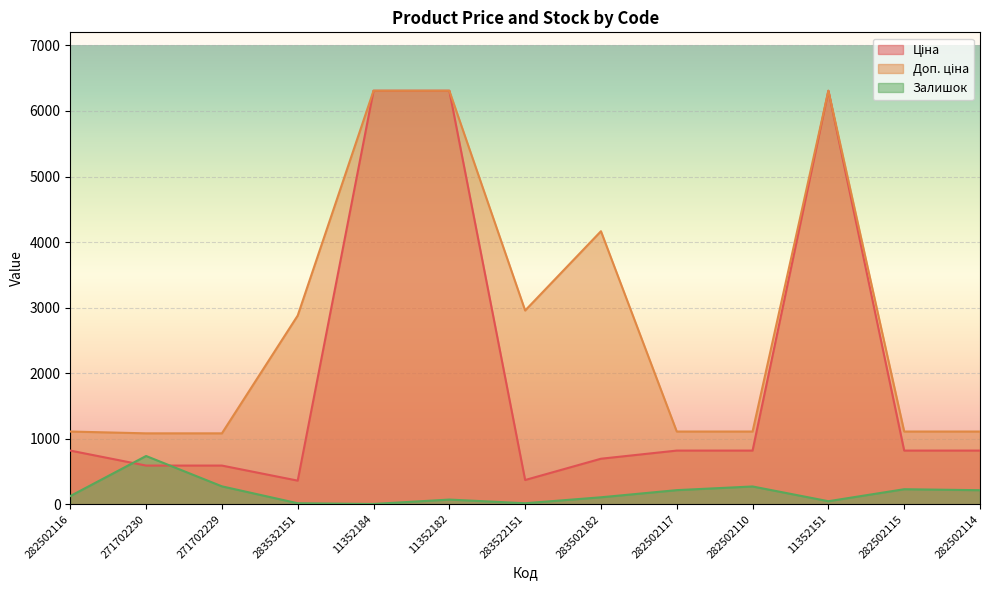

How many interior local peaks does the Доп. ціна series have?

2